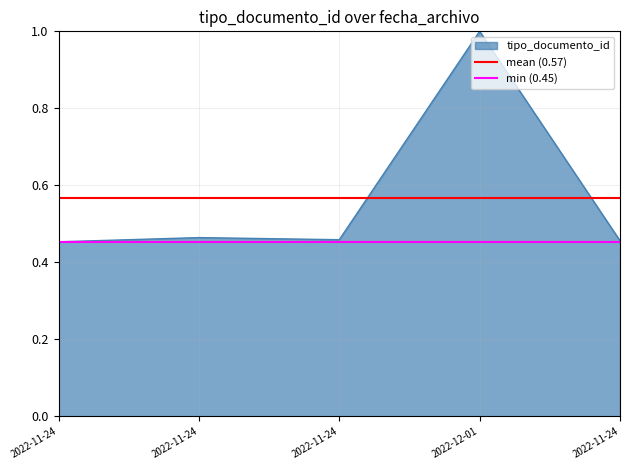

True or false: min (0.45) has a value of 0.3 at 2022-11-24.

False